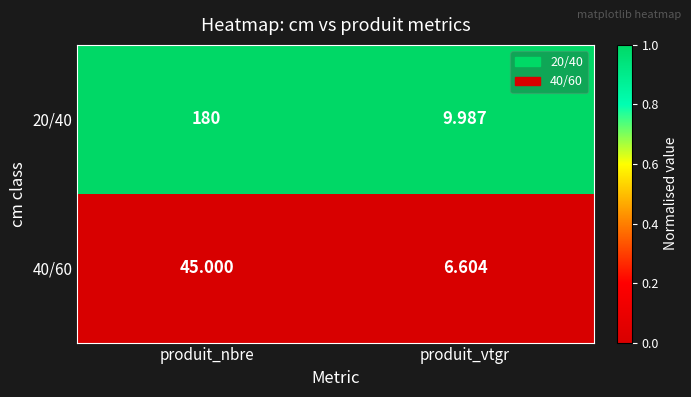

What is the total value across all series at produit_nbre?

225.0